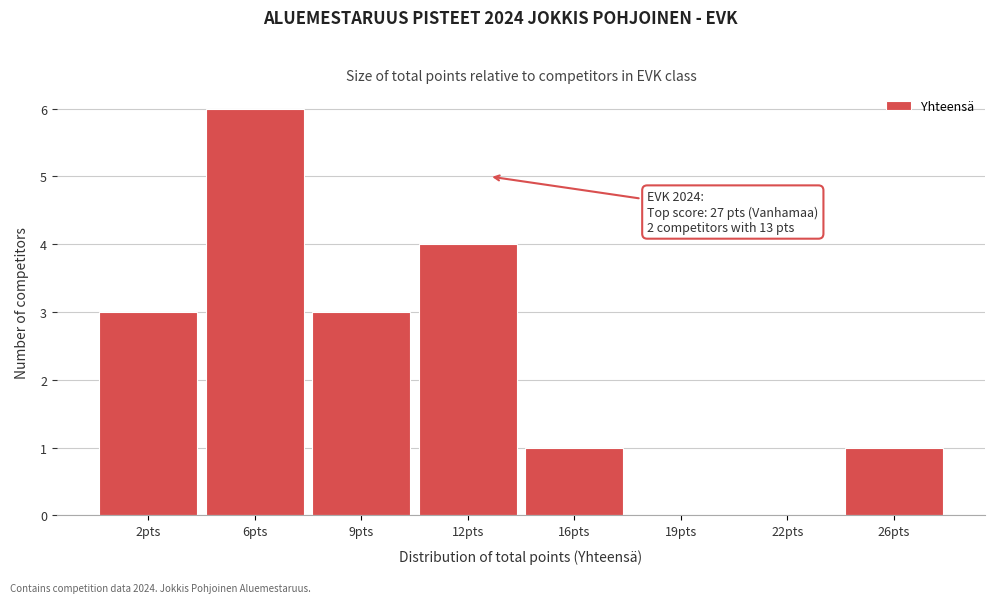

Reading left to right, list all the values displayed in this chart.

2pts=3	6pts=6	9pts=3	12pts=4	16pts=1	19pts=0	22pts=0	26pts=1